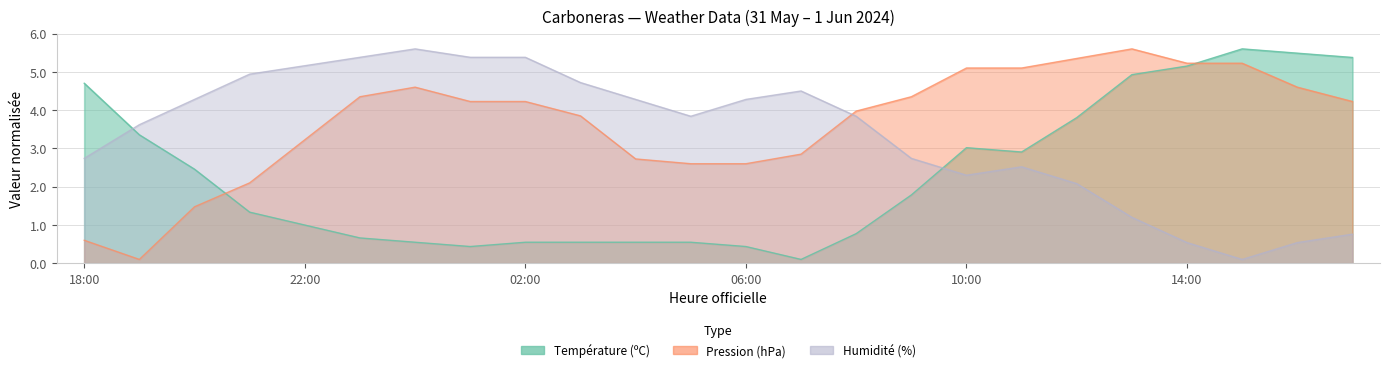

What is the maximum value for Température (ºC)?

5.6